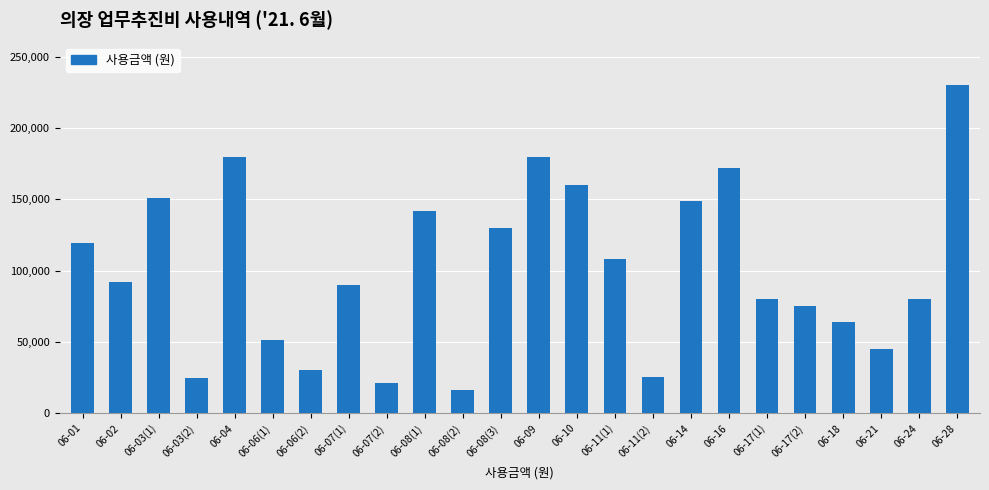

Count the number of categories in the chart.

24